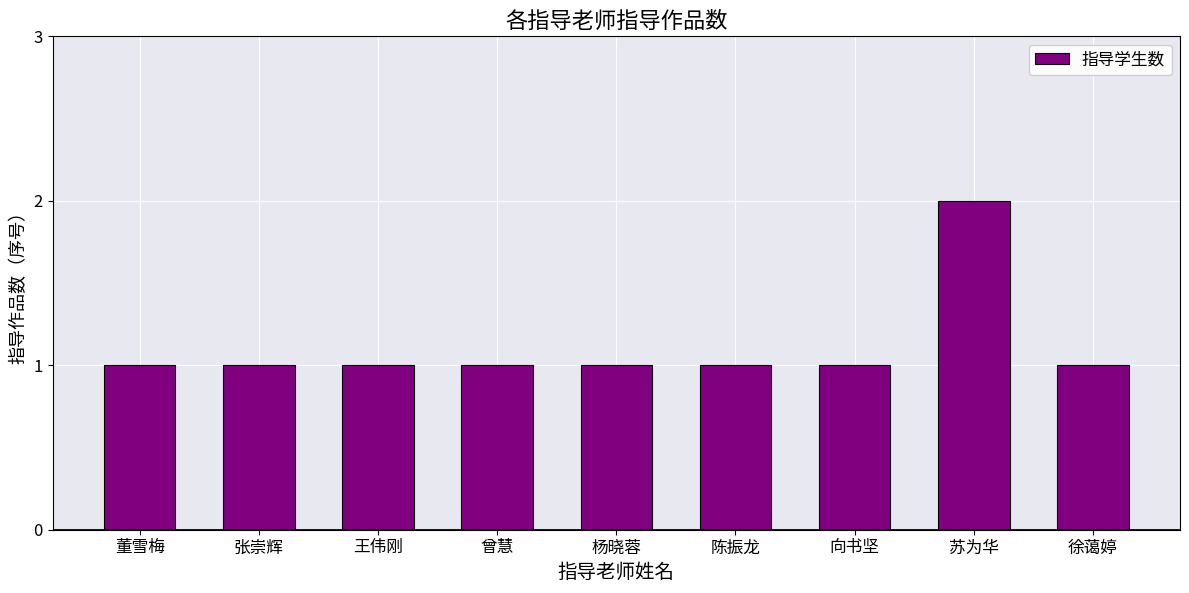

Which has a higher value, 苏为华 or 张崇辉?

苏为华